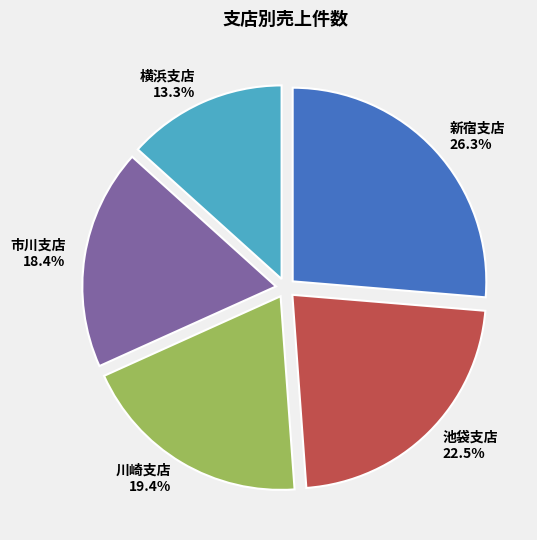

Which slice is the largest?

新宿支店